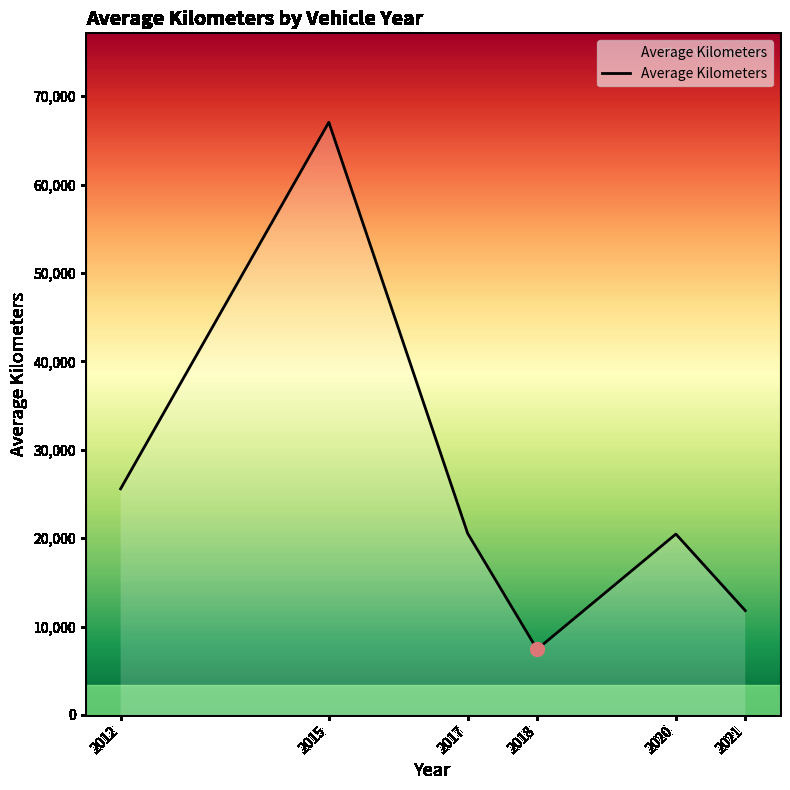

What is the sum of all values?

152851.4